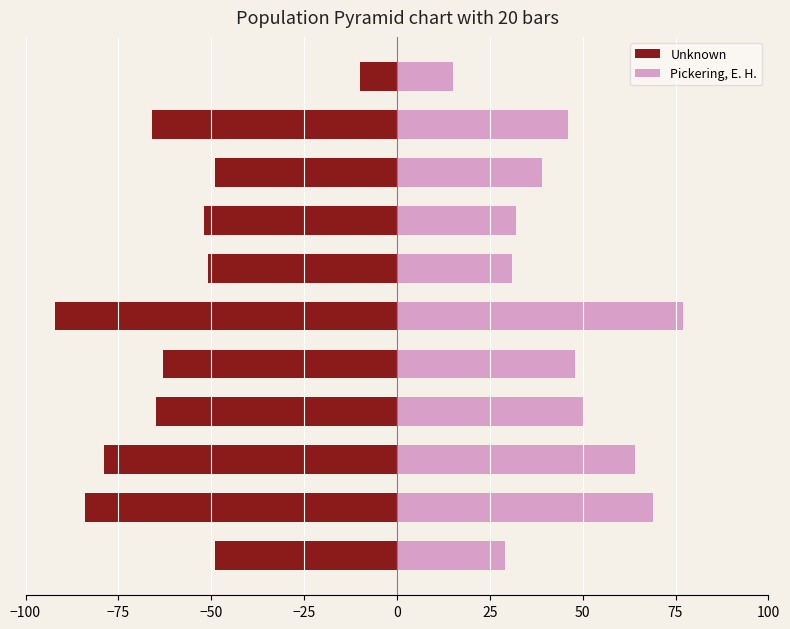

What position from the right is 25?

3